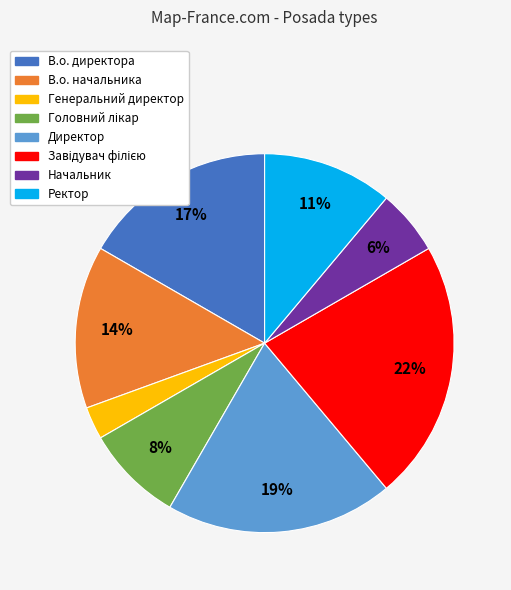

True or false: Ректор accounts for 11% of the total.

True